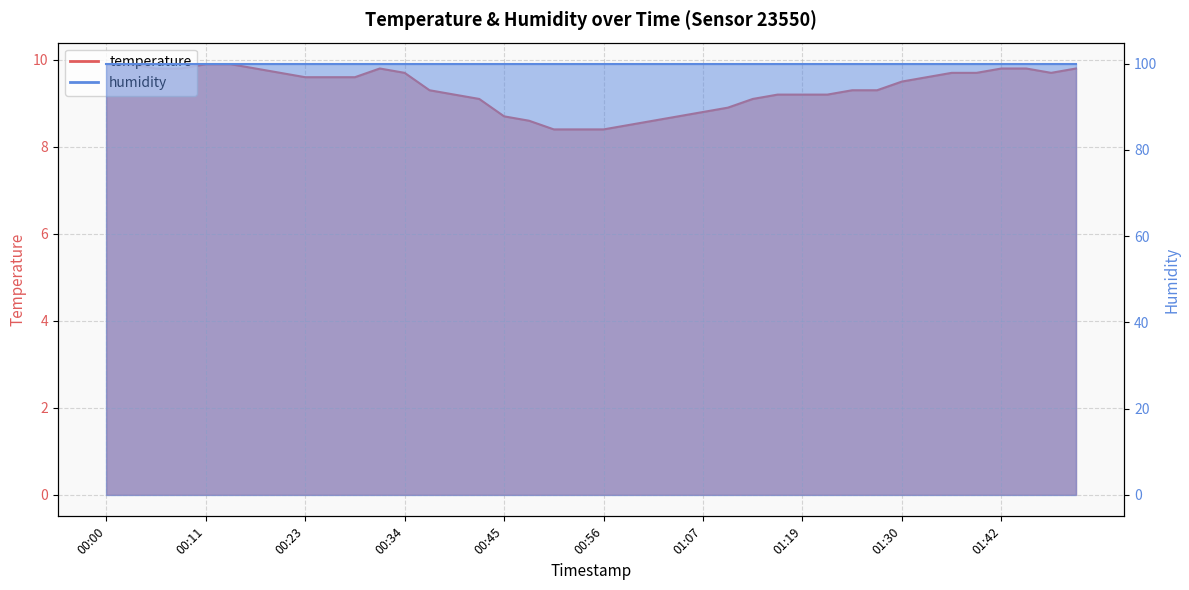

Rank the categories by value from highest to lowest.

00:00, 00:03, 00:11, 00:14, 00:06, 00:09, 00:17, 00:31, 01:42, 01:45, 01:50, 00:20, 00:34, 01:36, 01:39, 01:47, 00:23, 00:25, 00:28, 01:33, 01:30, 00:37, 01:24, 01:27, 00:39, 01:16, 01:19, 01:21, 00:42, 01:13, 01:10, 01:07, 00:45, 01:05, 00:48, 01:02, 00:59, 00:51, 00:53, 00:56